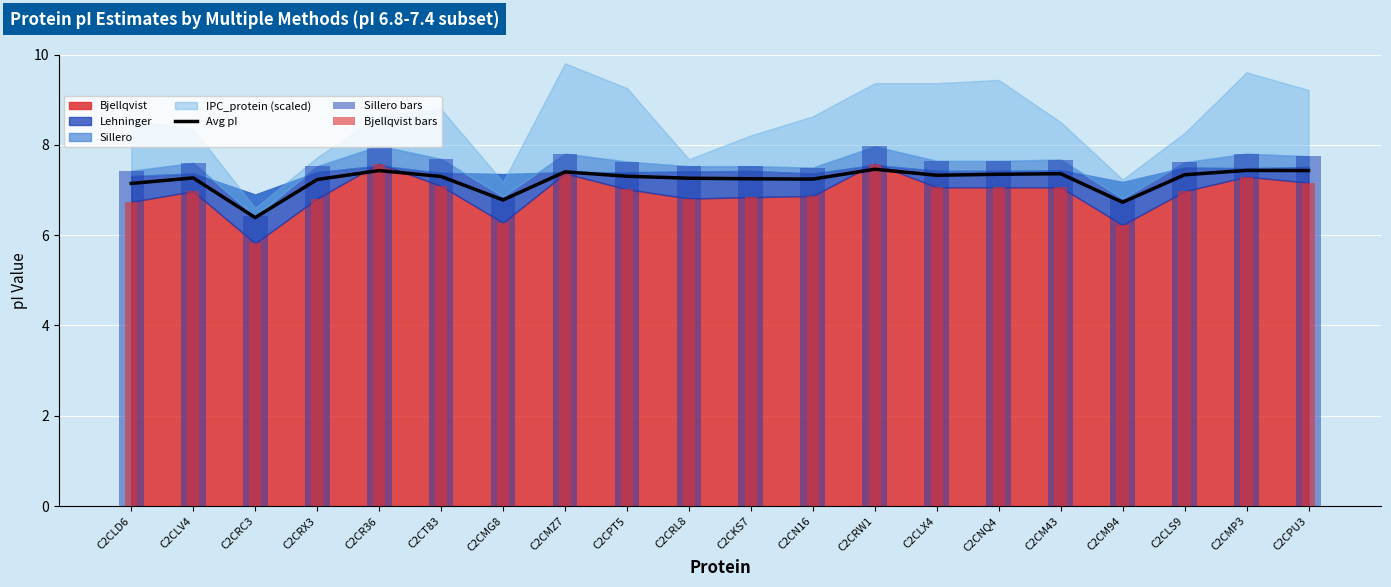

What is the label of the 18th bar from the left?

C2CLS9